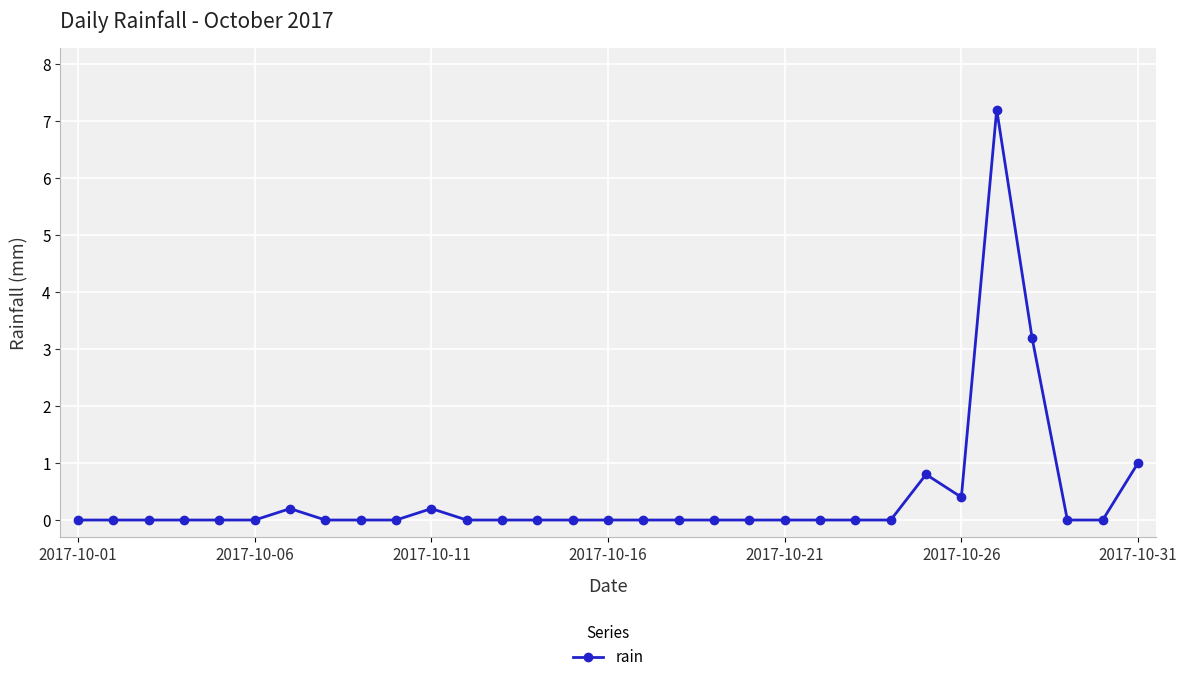

What is the difference between the second highest and second lowest values?

3.2